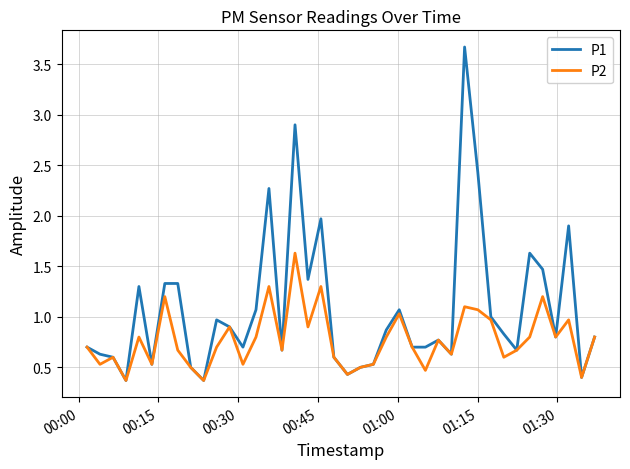

What is the greatest value displayed?

3.7